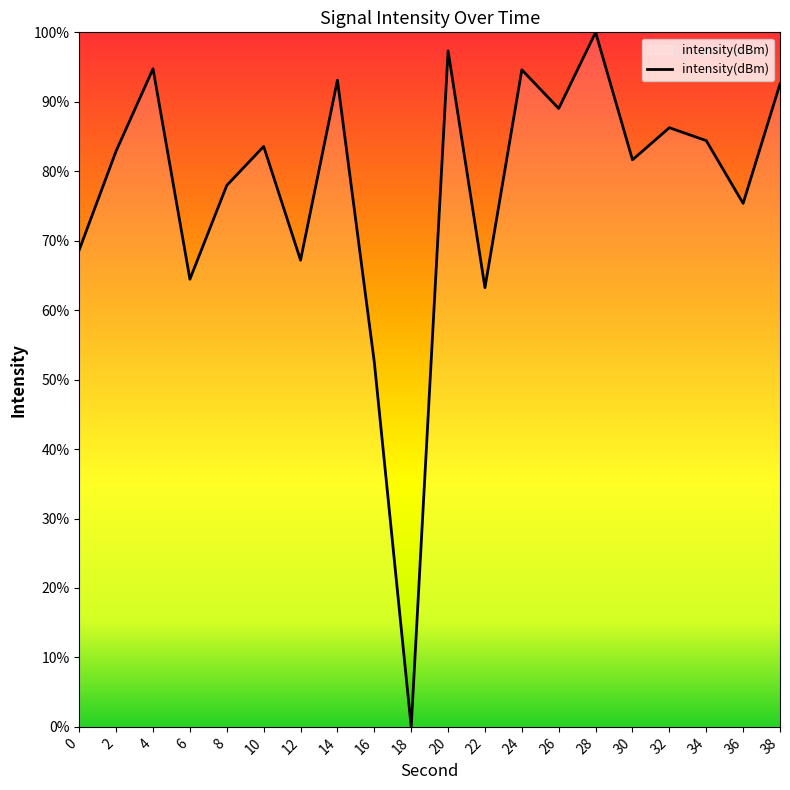

What is the greatest value displayed?

100.0